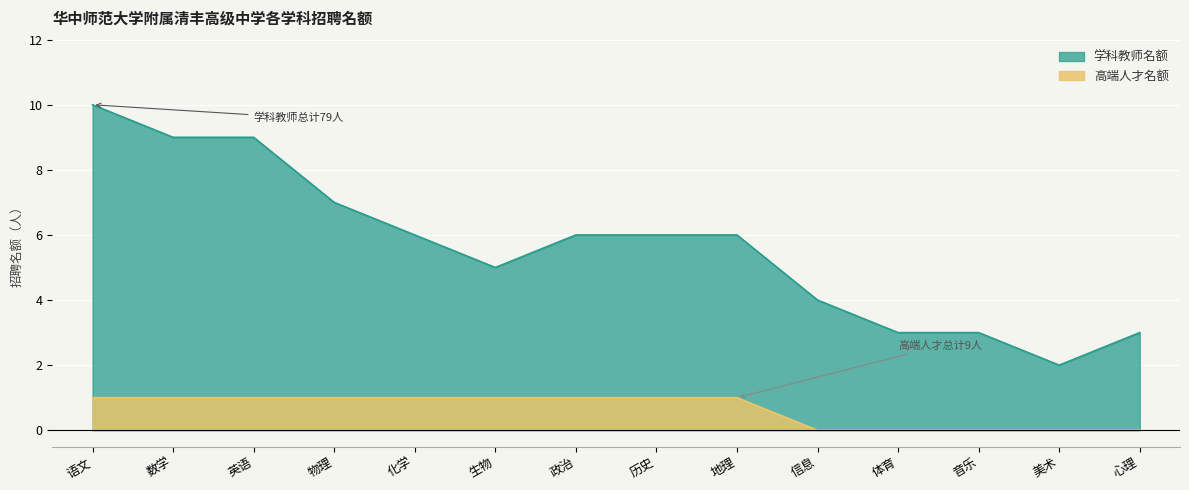

Which label corresponds to the smallest value in the chart?

信息